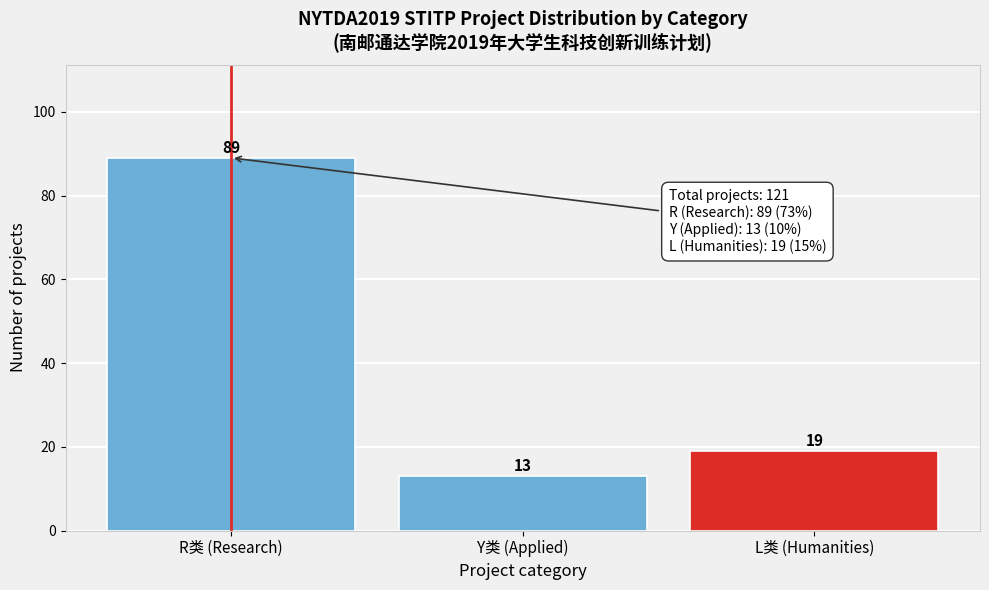

Reading left to right, extract all data points from this chart.

89	13	19